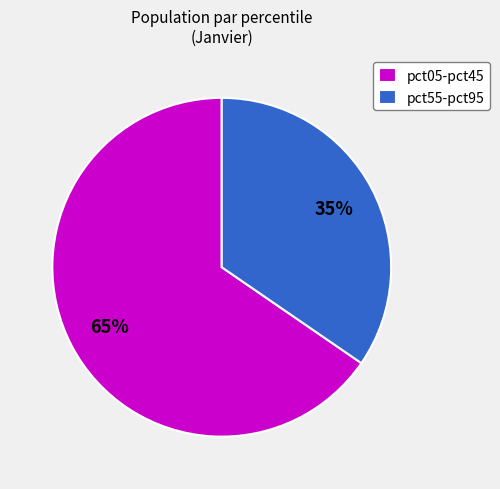

Between pct05-pct45 and pct55-pct95, which is larger?

pct05-pct45